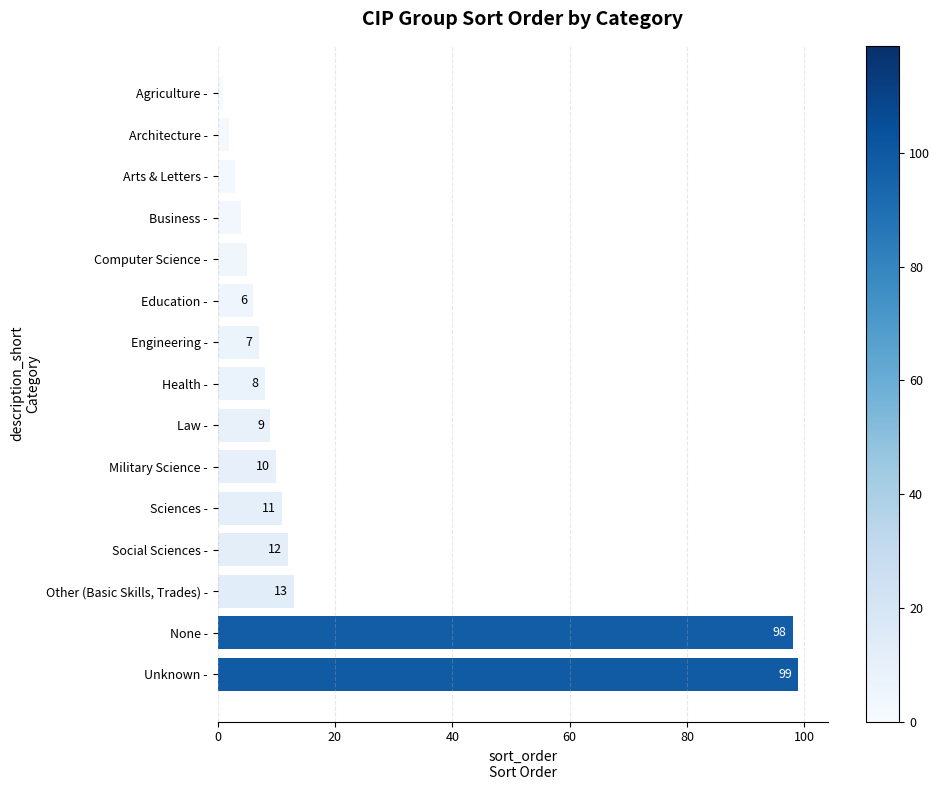

What is the difference between the second highest and minimum values?

97